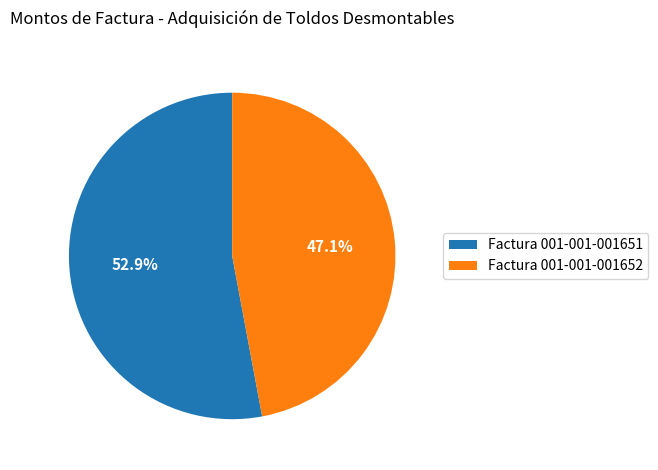

To the nearest percent, what is the difference between the largest and smallest slice percentages?

6%